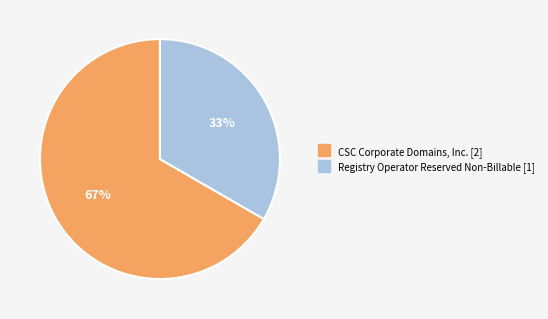

How many segments does this pie chart have?

2